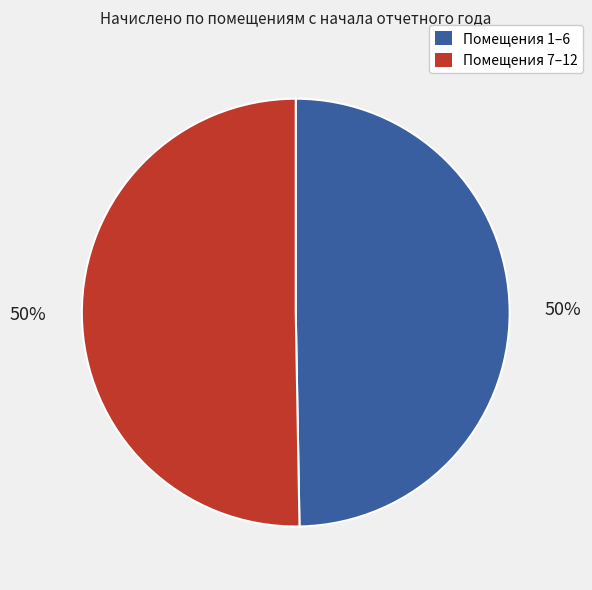

To the nearest percent, what is the average slice percentage?

50%